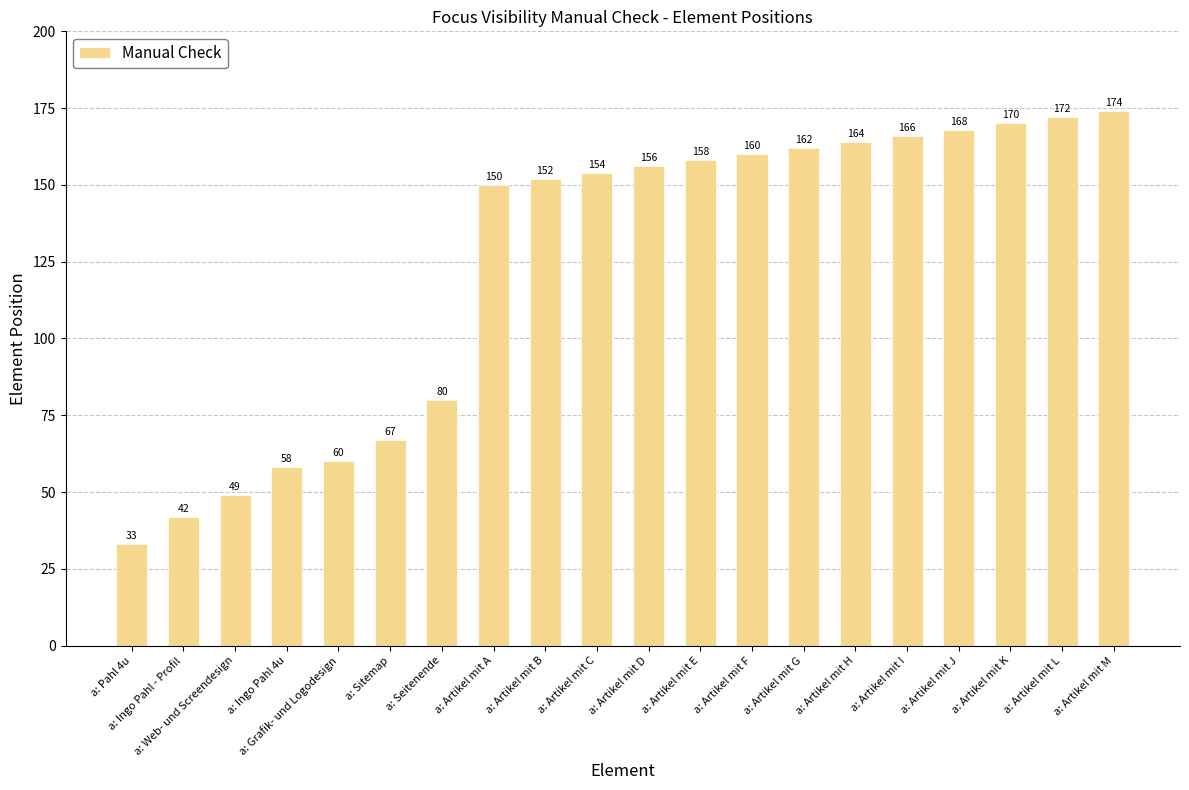

Rank the categories by value from highest to lowest.

a: Artikel mit M, a: Artikel mit L, a: Artikel mit K, a: Artikel mit J, a: Artikel mit I, a: Artikel mit H, a: Artikel mit G, a: Artikel mit F, a: Artikel mit E, a: Artikel mit D, a: Artikel mit C, a: Artikel mit B, a: Artikel mit A, a: Seitenende, a: Sitemap, a: Grafik- und Logodesign, a: Ingo Pahl 4u, a: Web- und Screendesign, a: Ingo Pahl - Profil, a: Pahl 4u